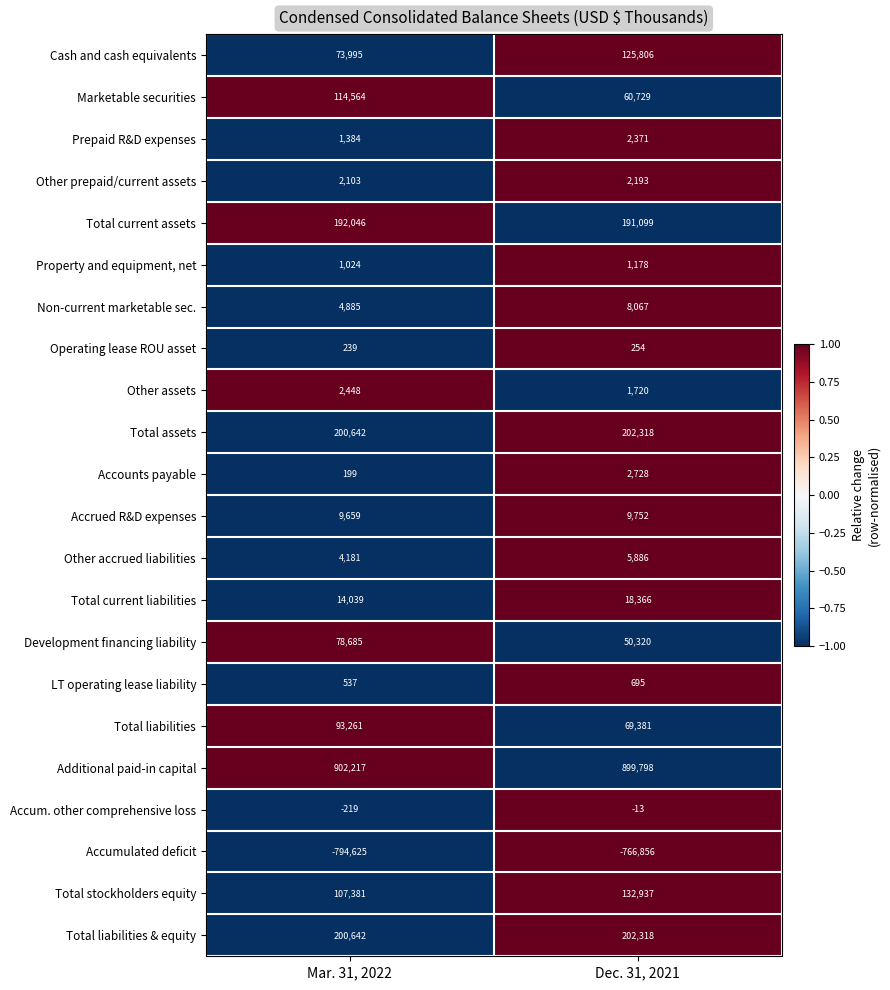

True or false: Development financing liability has a value of 25520 at Dec. 31, 2021.

False